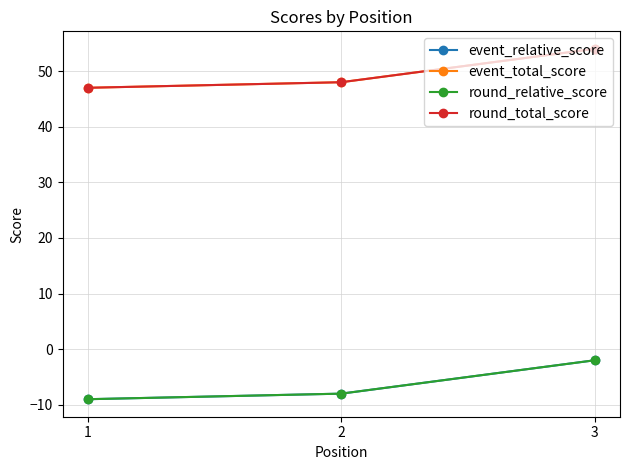

What is the sum of all round_total_score values?

149